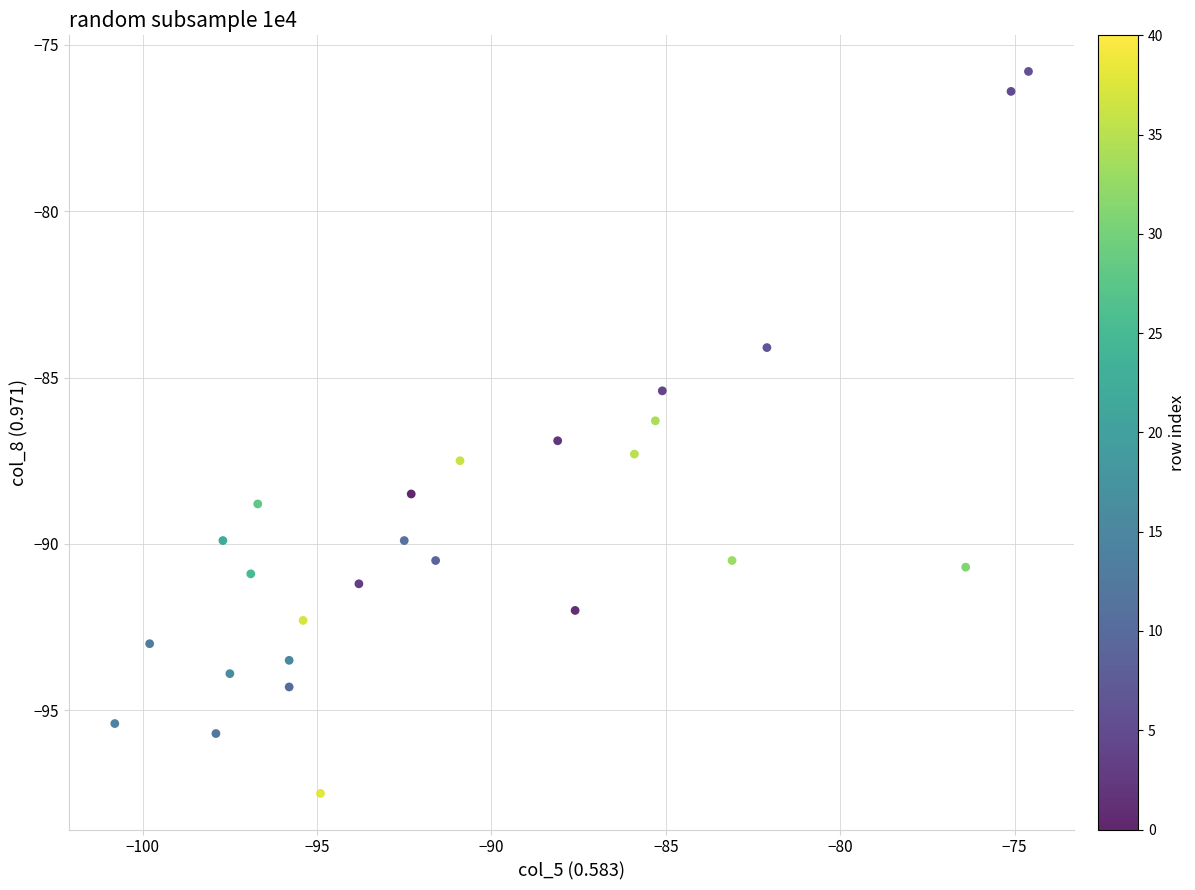

What Y value in the scatter plot is closest to -86?

-86.3